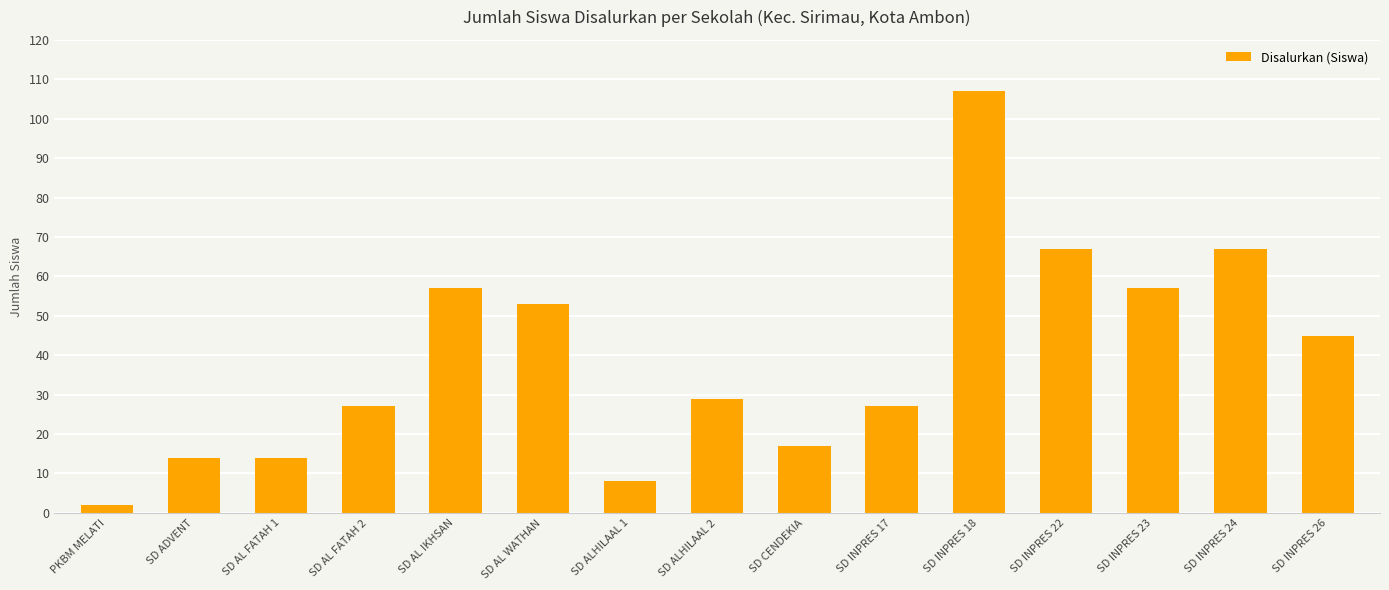

Are the bars grouped side by side (vs. stacked)?

No